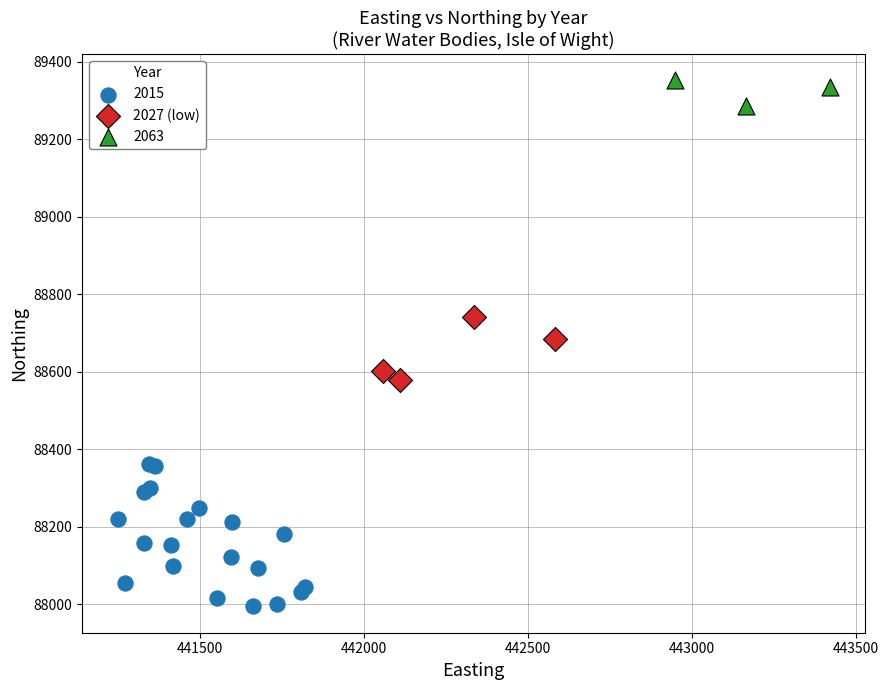

Which series contains the highest Y value?

2063